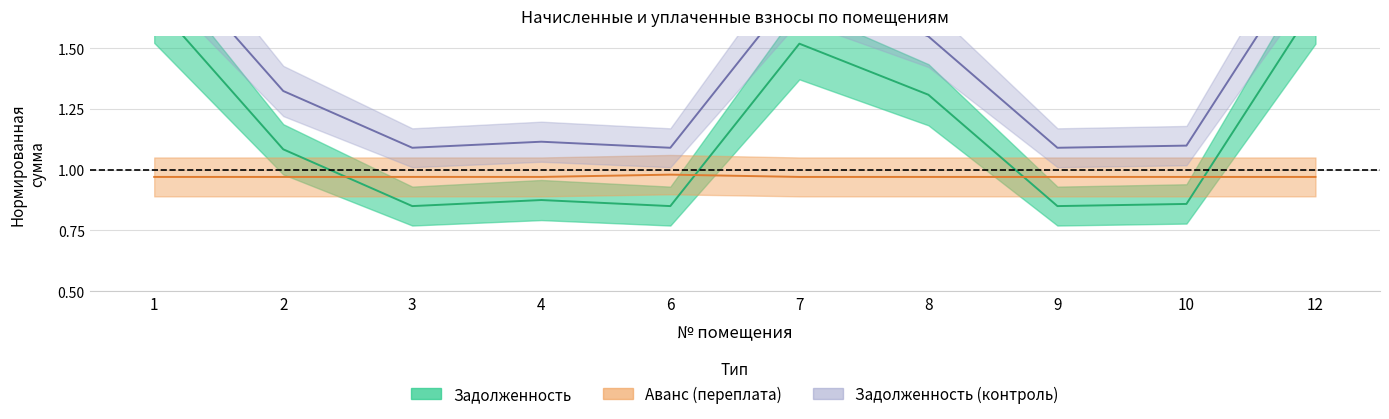

Where does the задолженность_2 (col_7) series first go above 1?

1